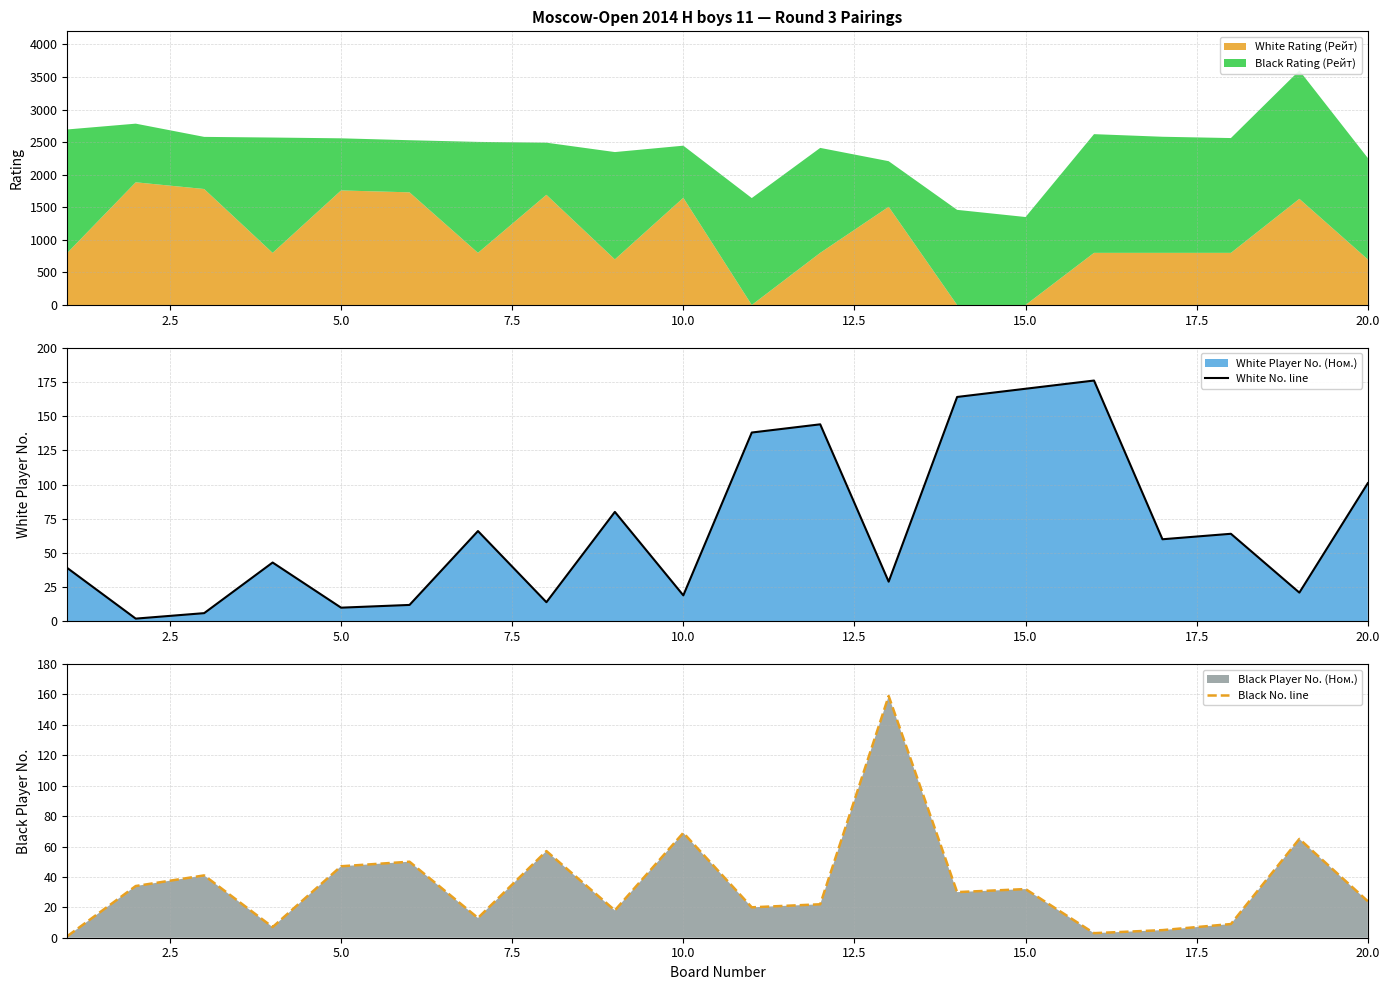

The White No. line series shows 10 at 5.0. True or false?

True